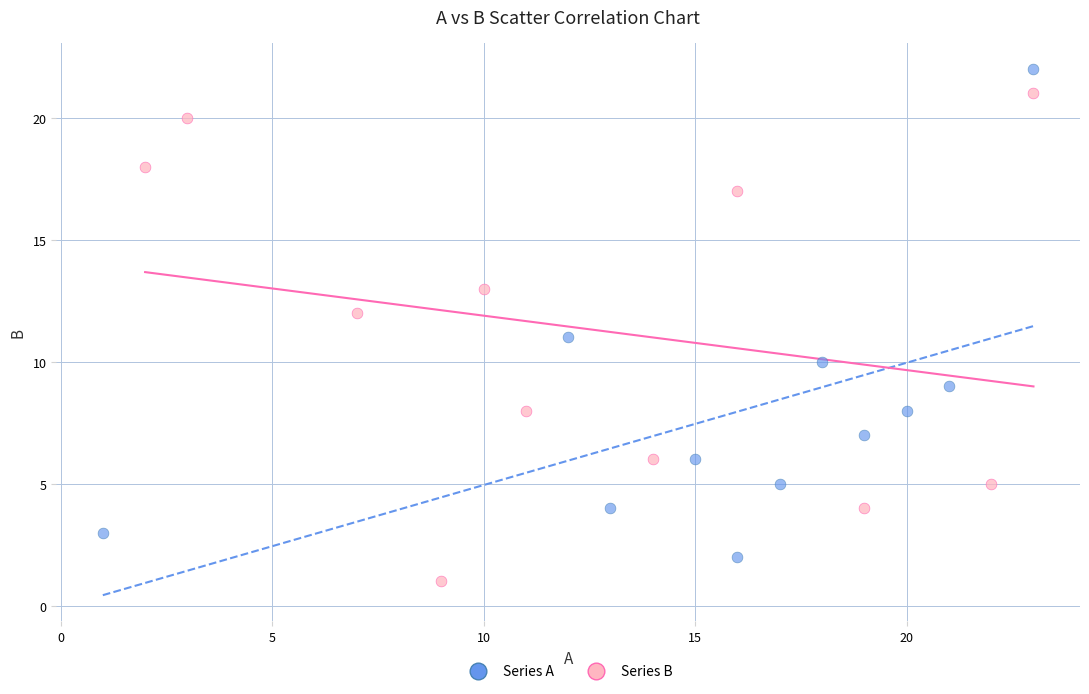

Which series reaches the maximum Y coordinate?

Series A